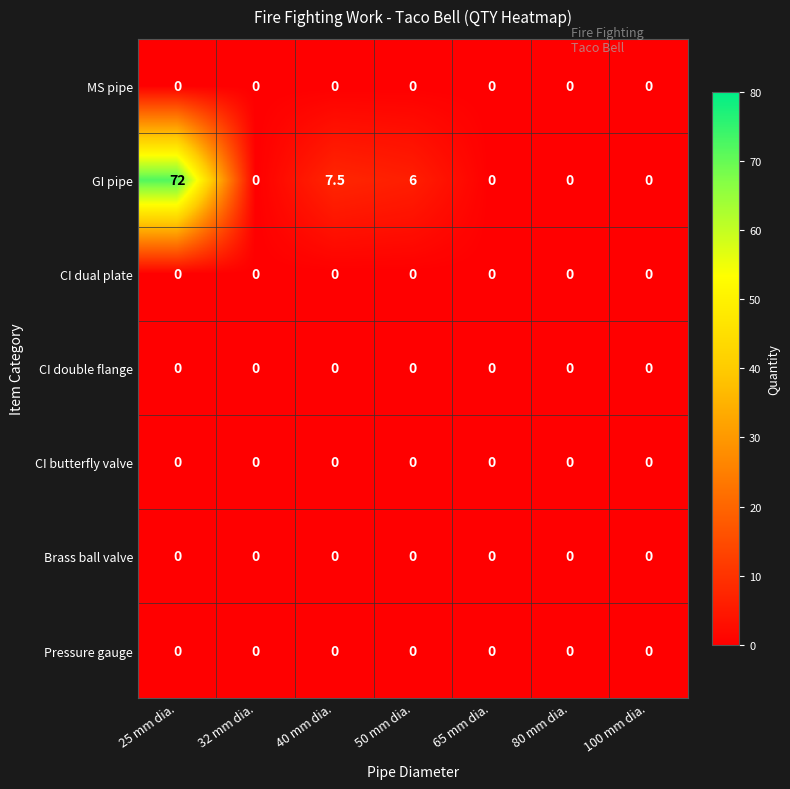

Which series has the largest range (max minus min)?

GI pipe